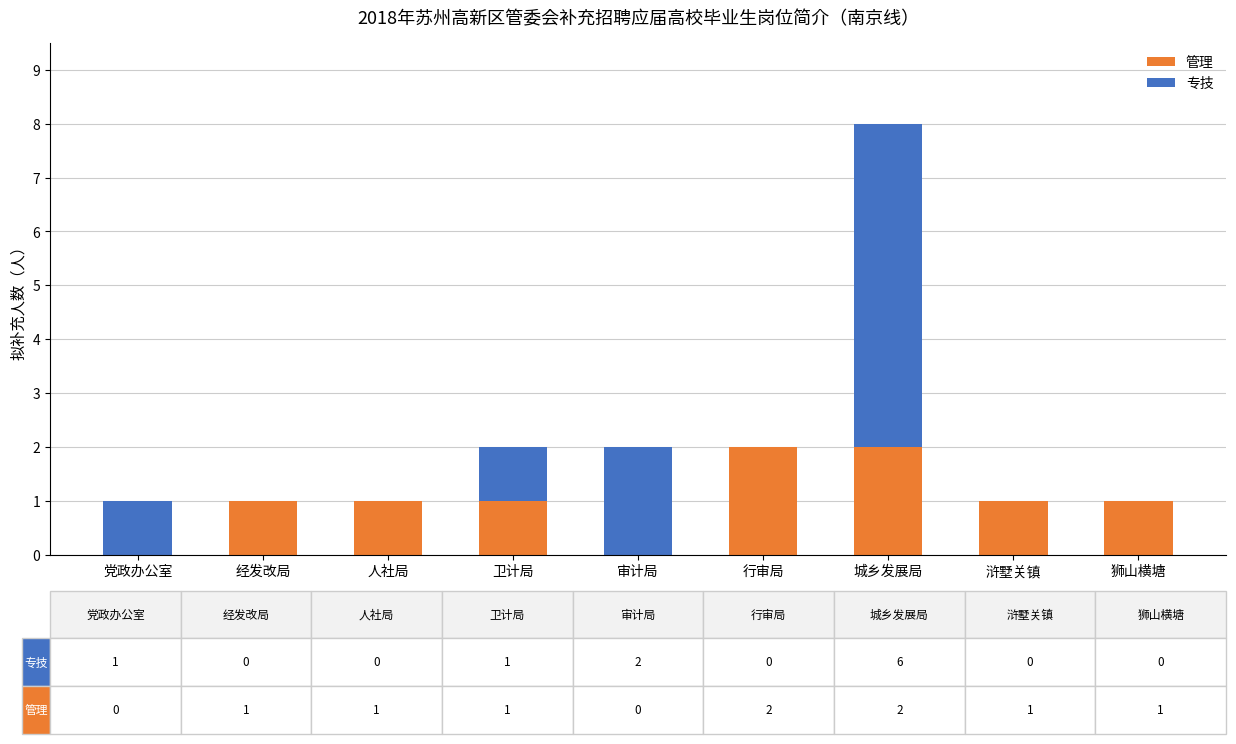

At which category is the sum across all series the highest?

城乡发展局